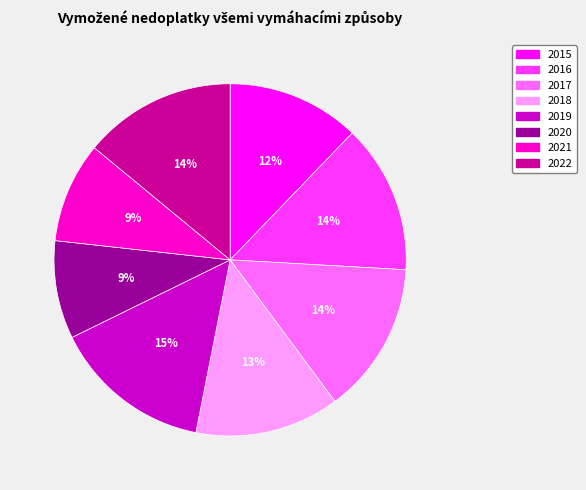

How many slices are in this pie chart?

8